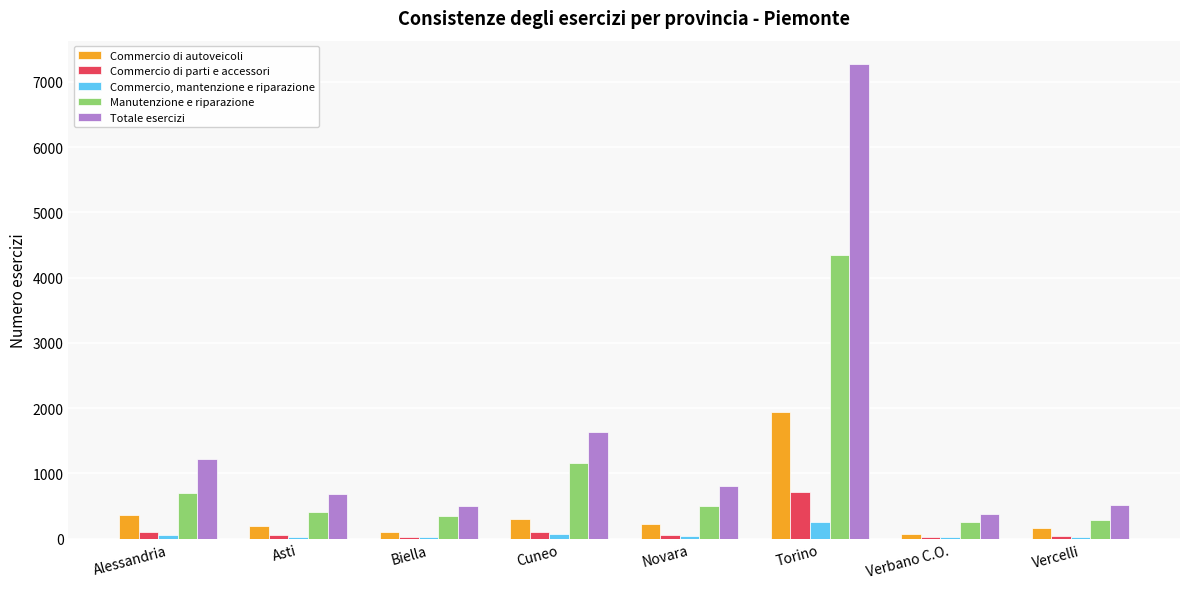

Which label corresponds to the largest value in the chart?

Torino